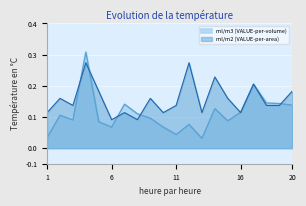

At which category does ml/m2 (VALUE-per-area) reach its first local valley?

3